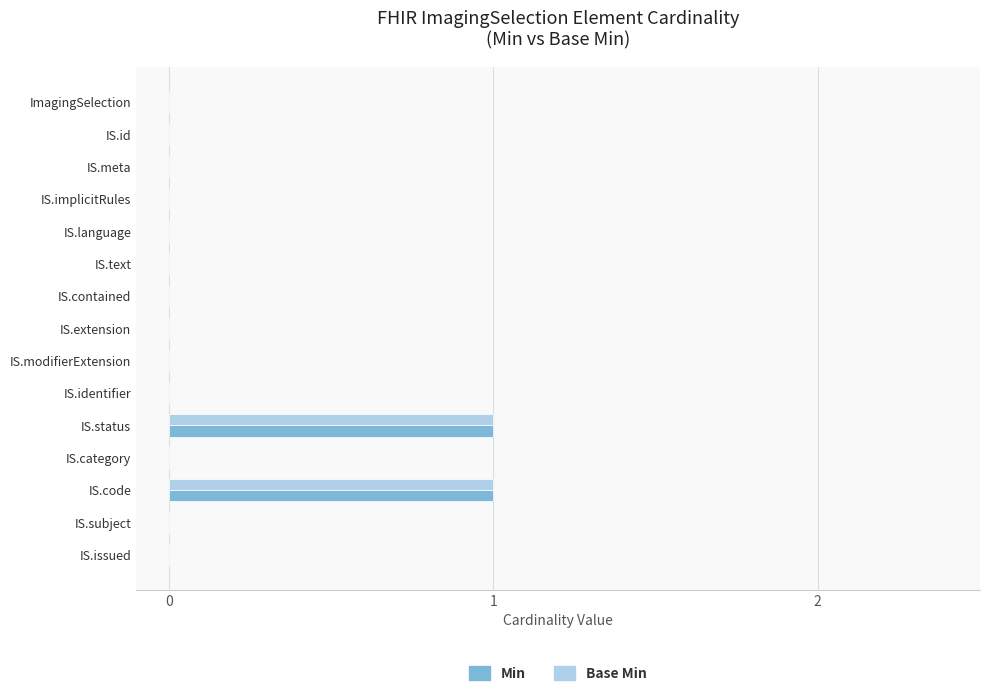

The Min series shows 0 at IS.code. True or false?

False